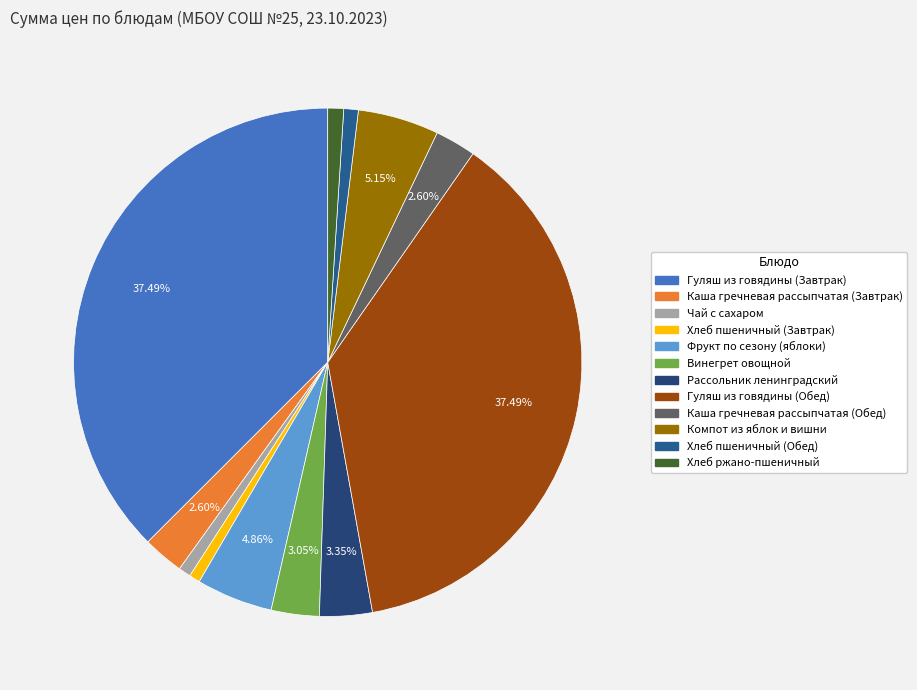

True or false: Гуляш из говядины (Обед) accounts for 37% of the total.

True